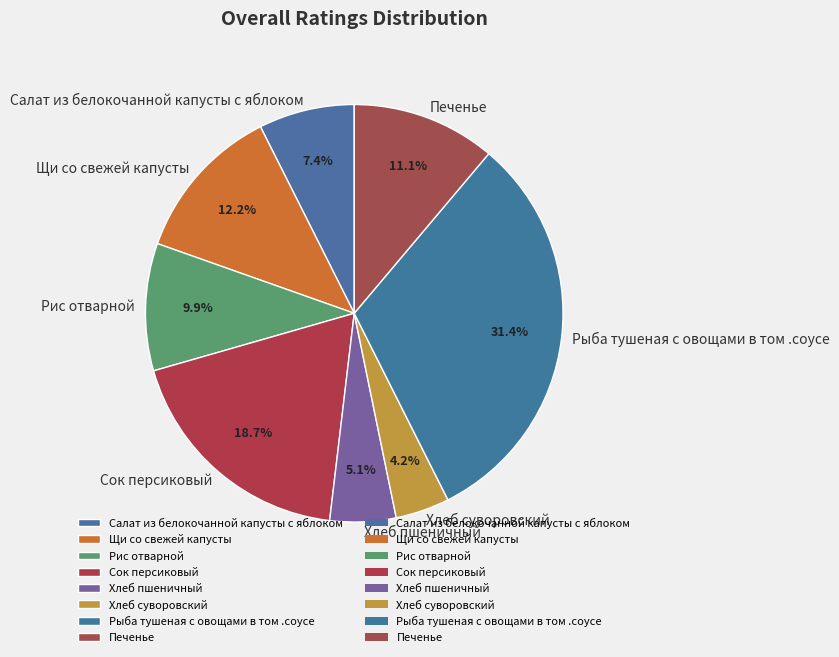

How many segments does this pie chart have?

8